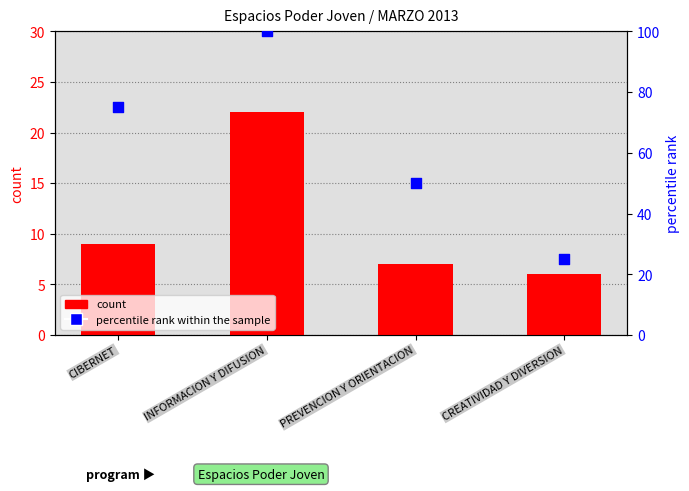

Which series has the widest spread of Y values?

percentile rank within the sample